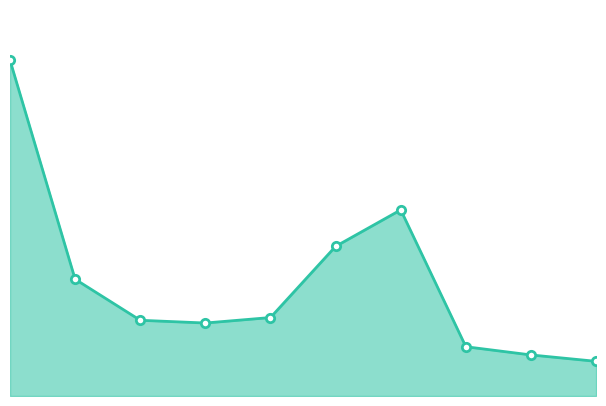

Reading left to right, transcribe all the data shown in this chart.

Котлеты куриные с соусом/Каша=368	Компот из свежих яблок=128	Хлеб пшеничный/ржаной (завтрак)=83	Винегрет овощной=80	Щи из свежей капусты=86	Ежики в соусе=164	Макаронные изделия отварные=204	Чай с лимоном=54	Хлеб пшеничный (обед)=45	Хлеб ржаной (обед)=38